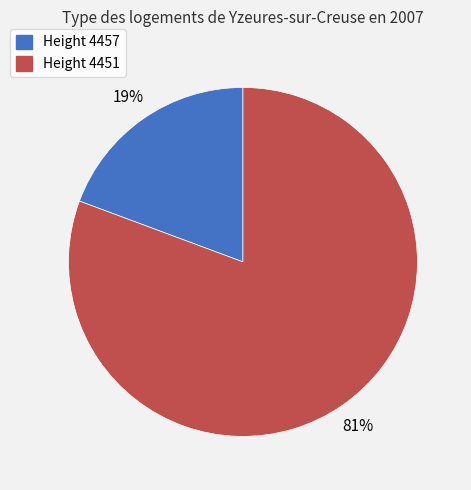

To the nearest percent, what is the average slice percentage?

50%